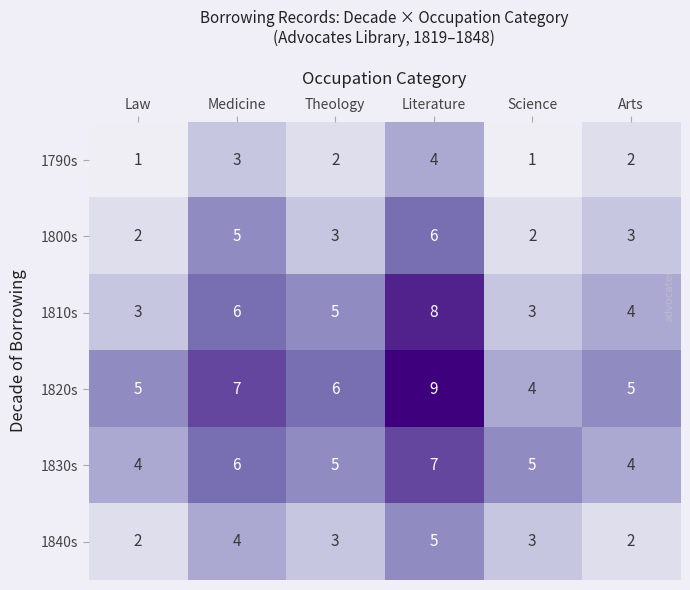

What is the spread (max minus min) of values at Medicine?

4